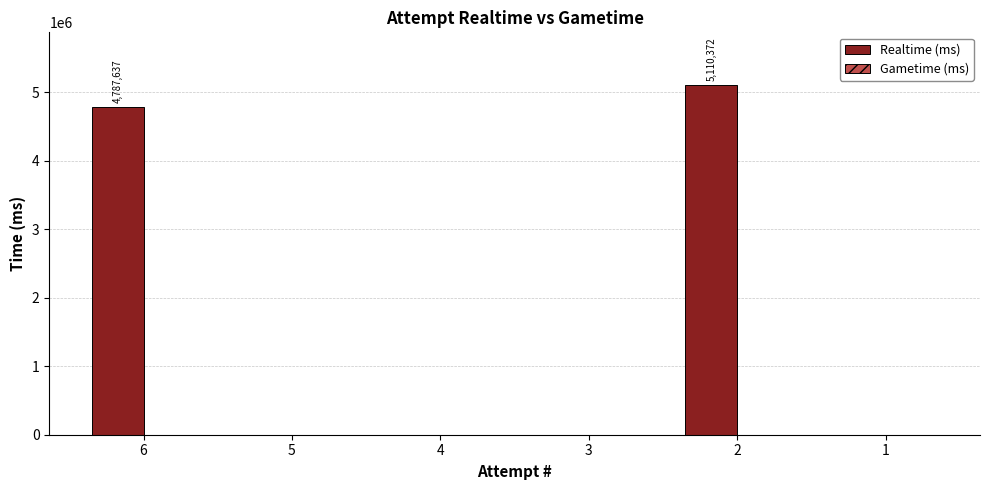

Is it true that the value at 3 is 0?

True